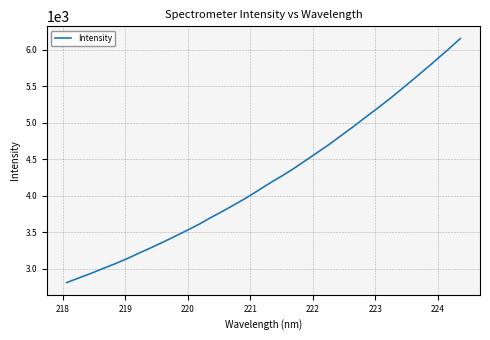

What is the difference between the maximum and minimum values?

3340.6